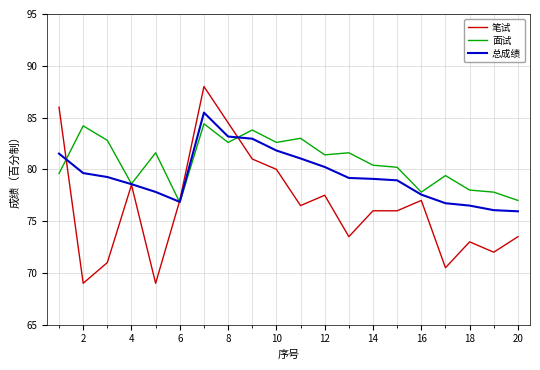

Which series has the largest range (max minus min)?

笔试